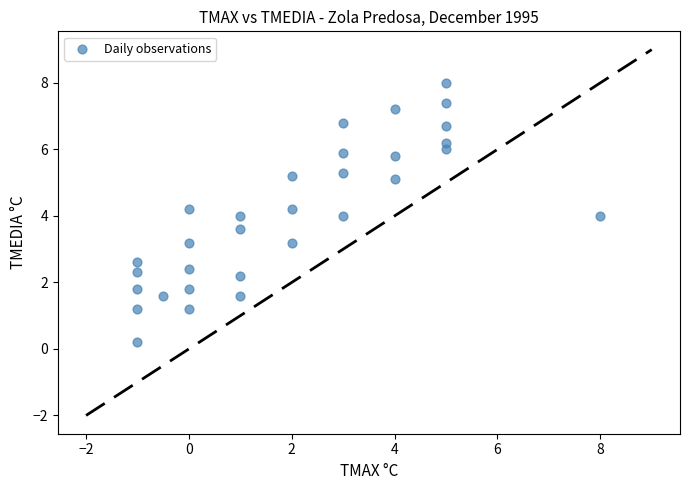

What is the range of X values (max minus min)?

9.0